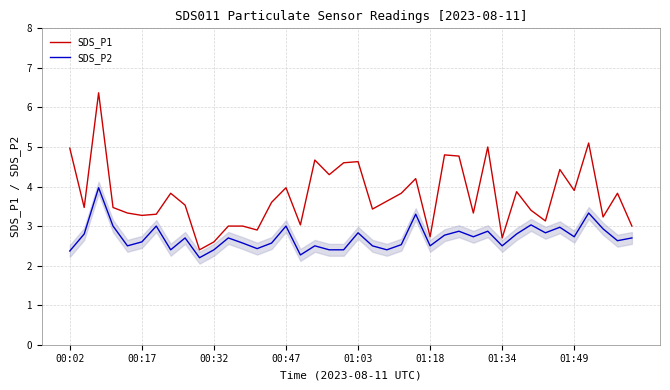

Rank the series by their maximum value, from highest to lowest.

SDS_P1, SDS_P2